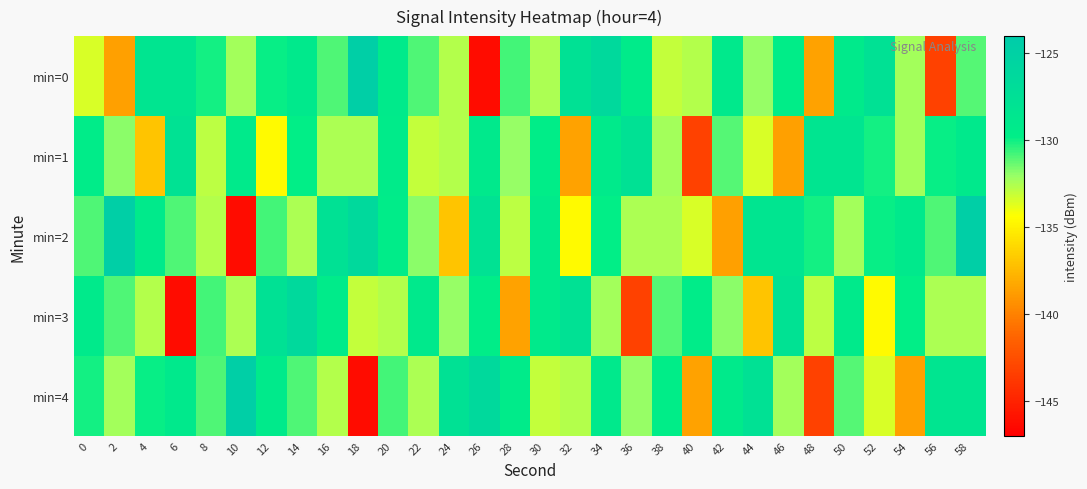

Which series changed the most between 28 and 36?

min=3